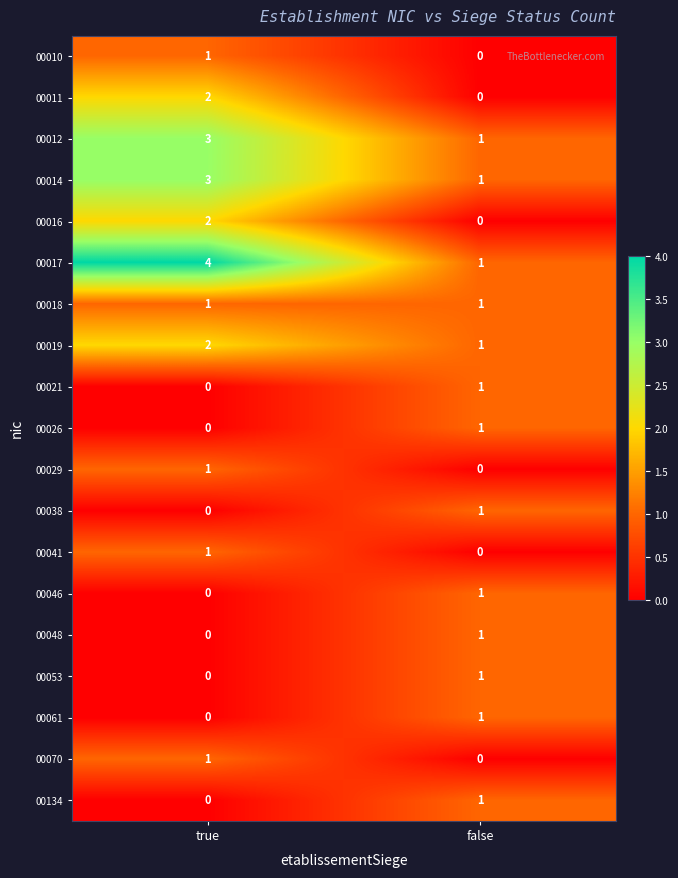

True or false: 00053 has a value of 2 at false.

False